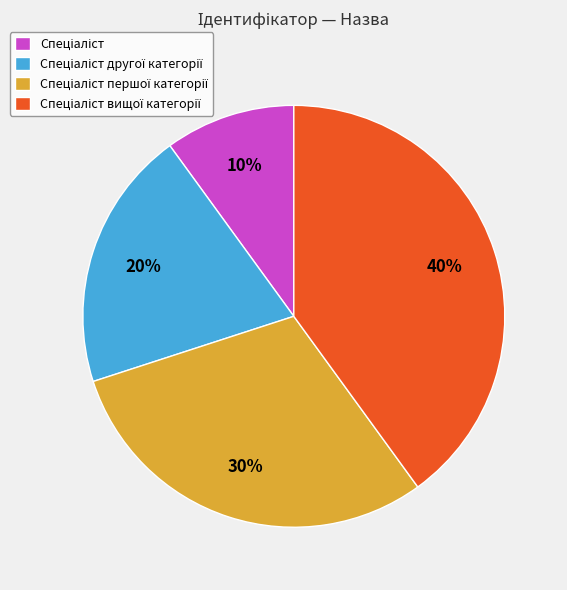

To the nearest percent, what is the difference between the largest and smallest slice percentages?

30%